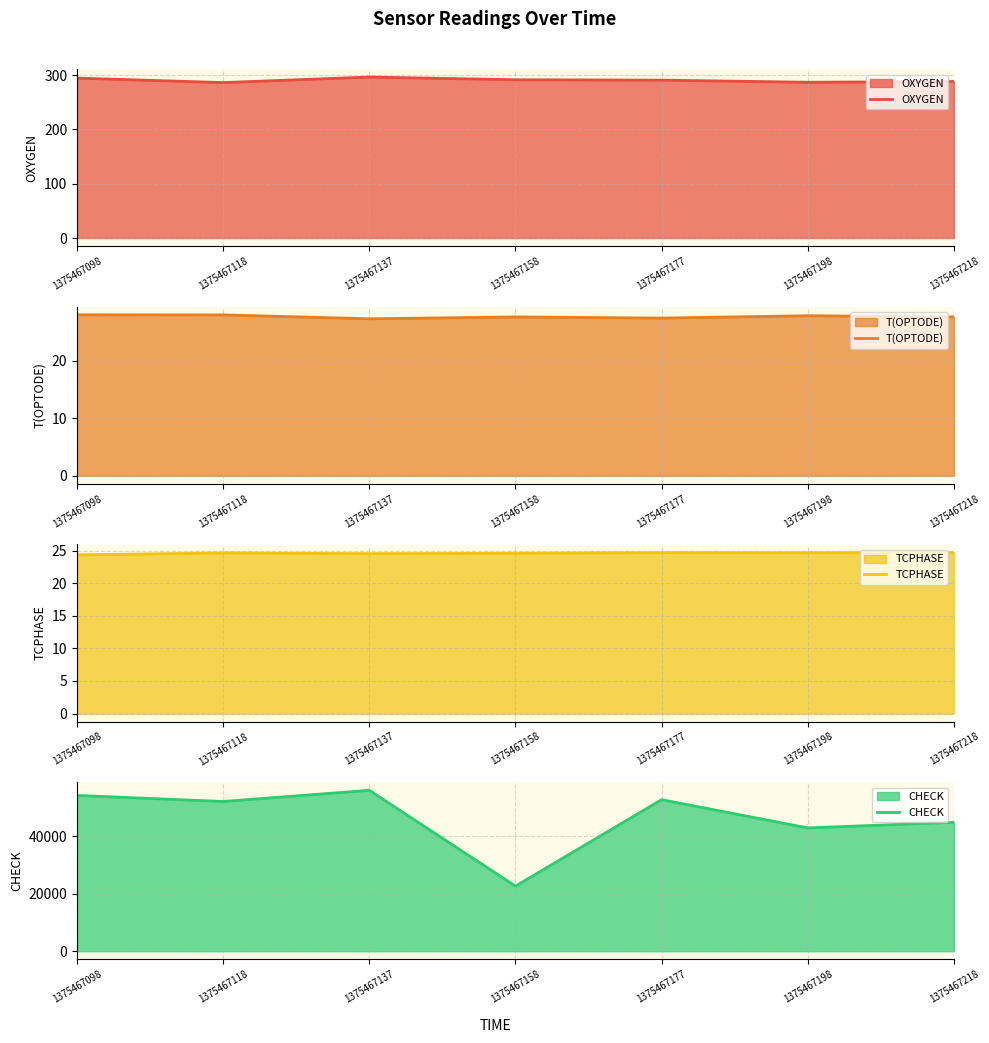

Read the T(OPTODE) value at 1375467137.

27.2